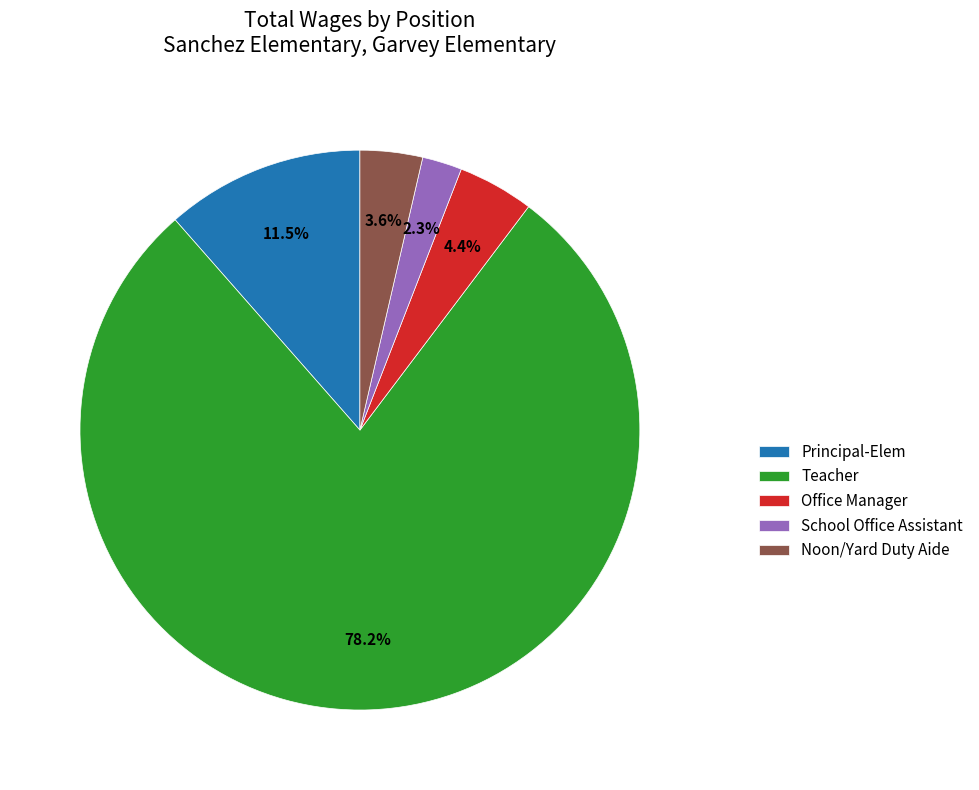

What portion of the pie excludes School Office Assistant?

97.7%